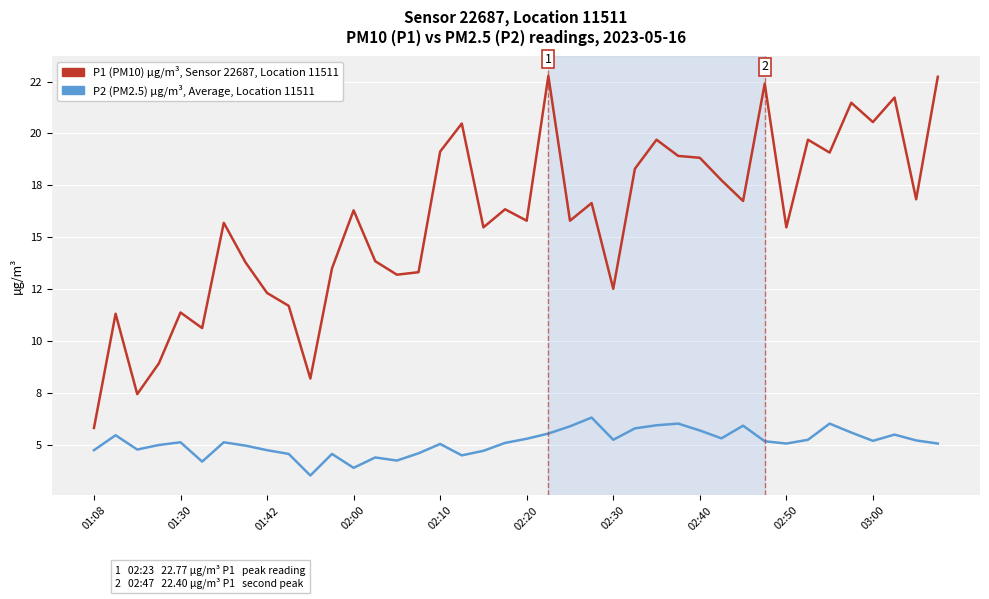

Is this an area chart (filled region under the line)?

No